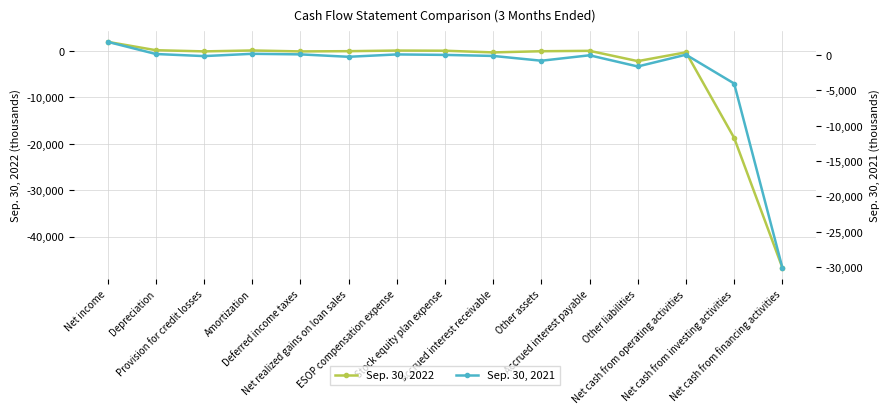

What is the smallest value displayed?

-46690